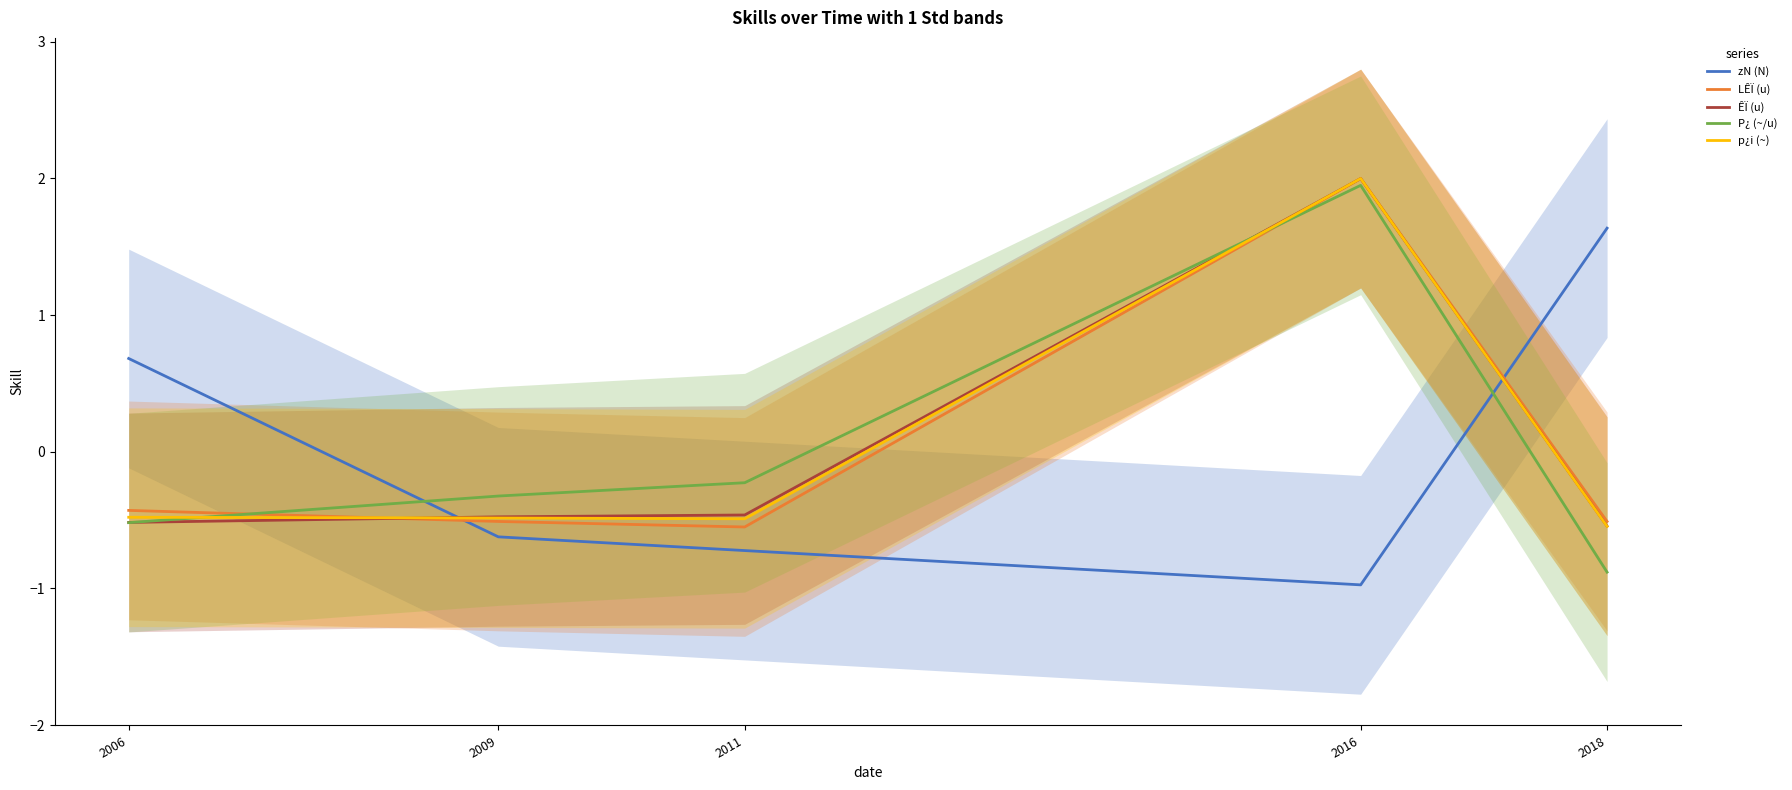

What is the value of the p¿i (~) point at the 4th from the left?

2.0